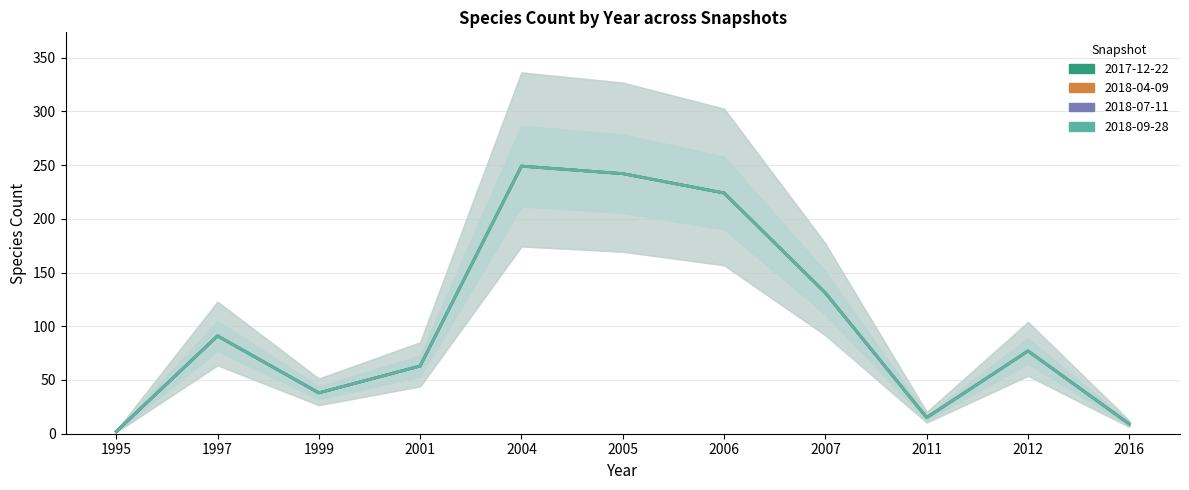

Reading right to left, what are all the values shown in this chart?

2017-12-22: 2016=9	2012=77	2011=15	2007=131	2006=224	2005=242	2004=249	2001=63	1999=38	1997=91	1995=2
2018-04-09: 2016=9	2012=77	2011=15	2007=131	2006=224	2005=242	2004=249	2001=63	1999=38	1997=91	1995=2
2018-07-11: 2016=9	2012=77	2011=15	2007=131	2006=224	2005=242	2004=249	2001=63	1999=38	1997=91	1995=2
2018-09-28: 2016=9	2012=77	2011=15	2007=131	2006=224	2005=242	2004=249	2001=63	1999=38	1997=91	1995=2